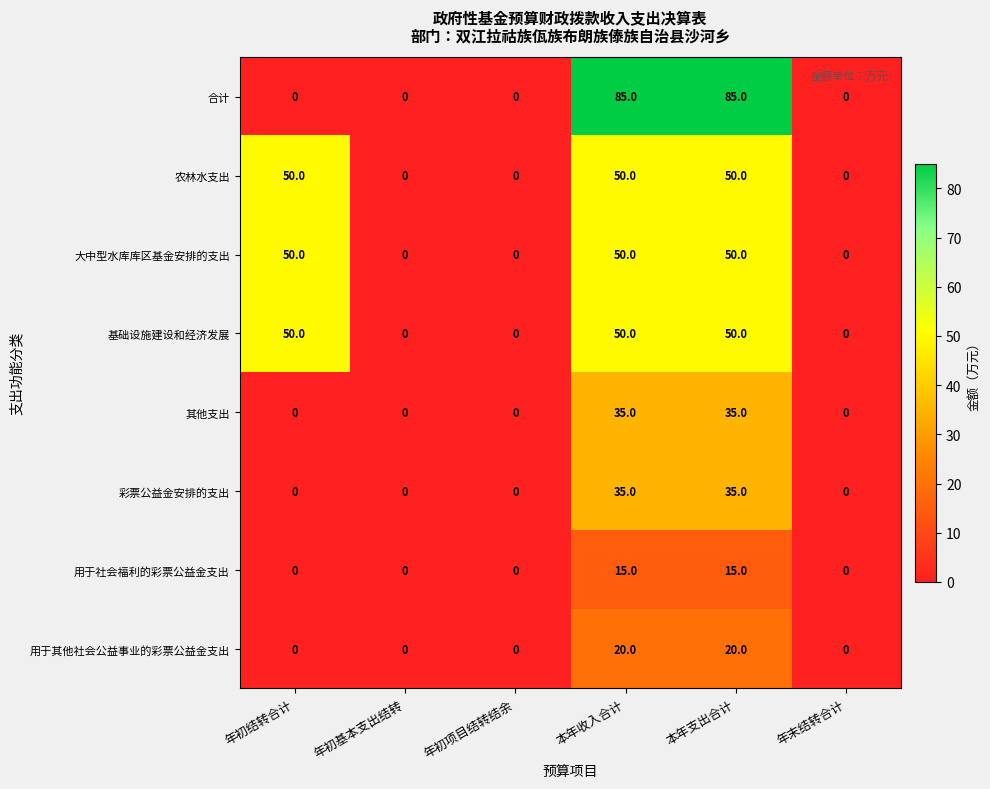

Is the value of 彩票公益金安排的支出 at 年末结转合计 greater than the value of 用于其他社会公益事业的彩票公益金支出 at 本年支出合计?

No